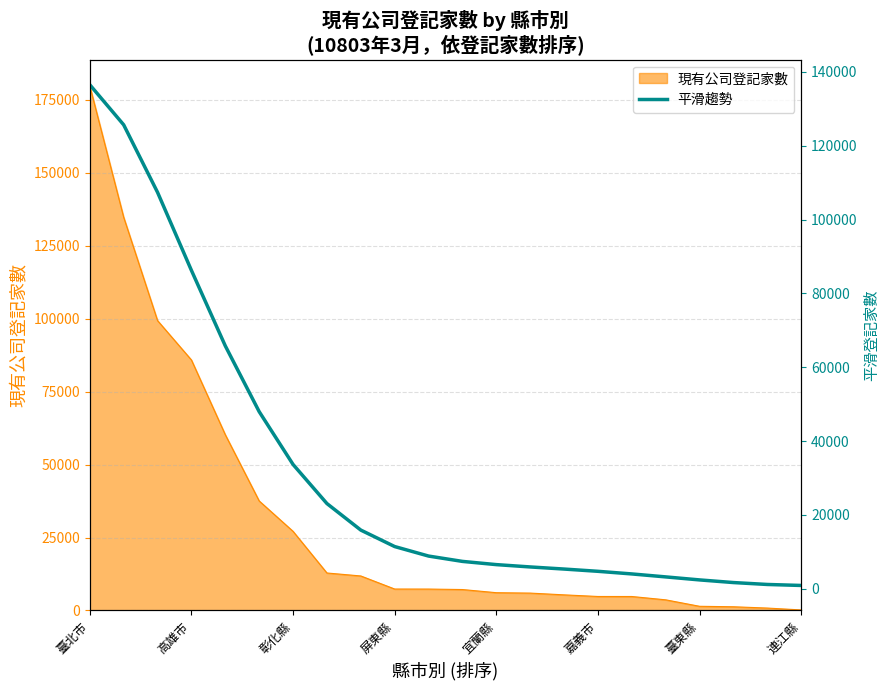

The value of 現有公司登記家數 at 彰化縣 is 7669. True or false?

False